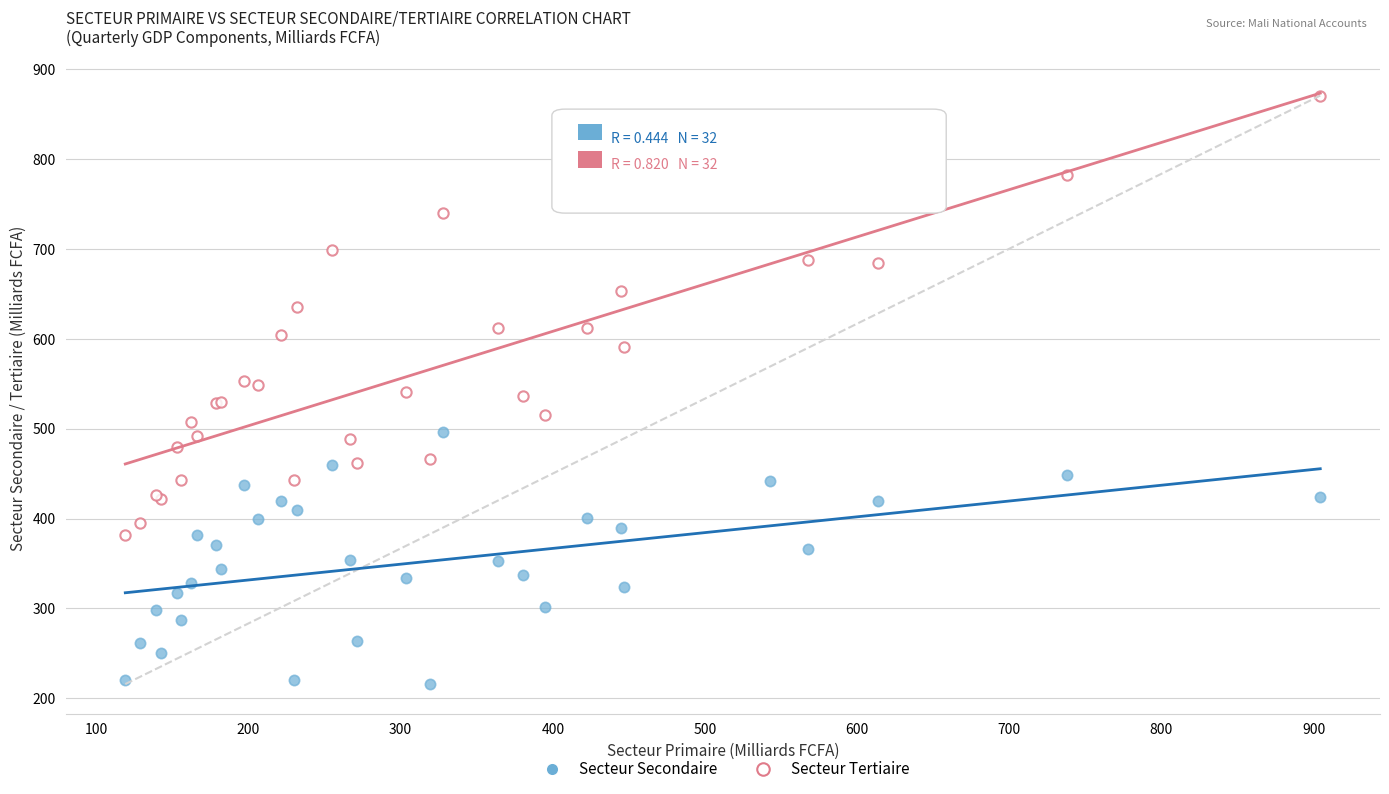

Which series contains the lowest Y value?

Secteur Secondaire